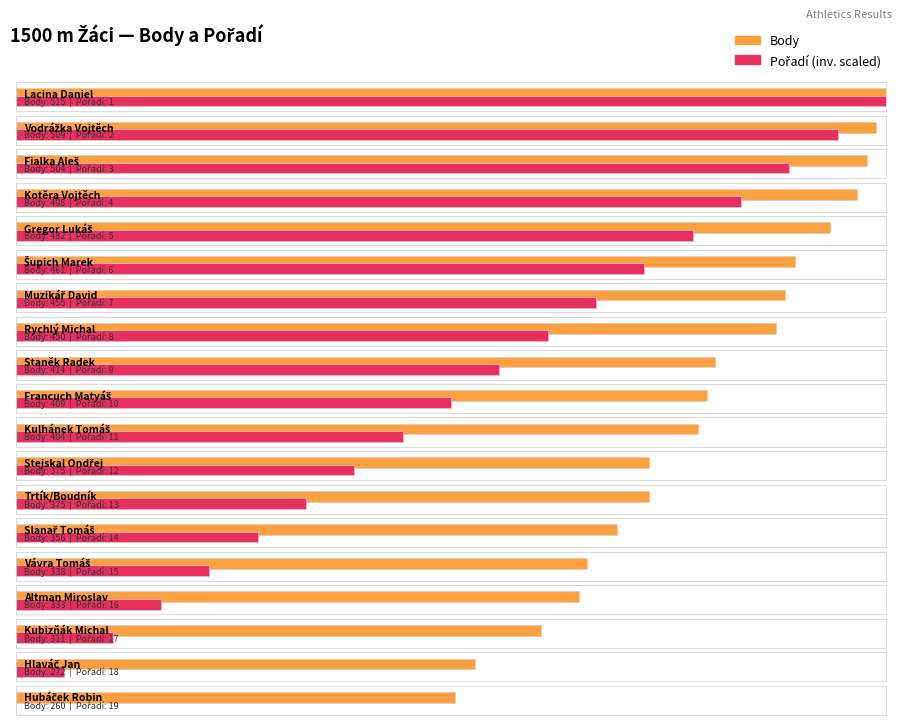

At which label is Body closest to 387?

Stejskal Ondřej